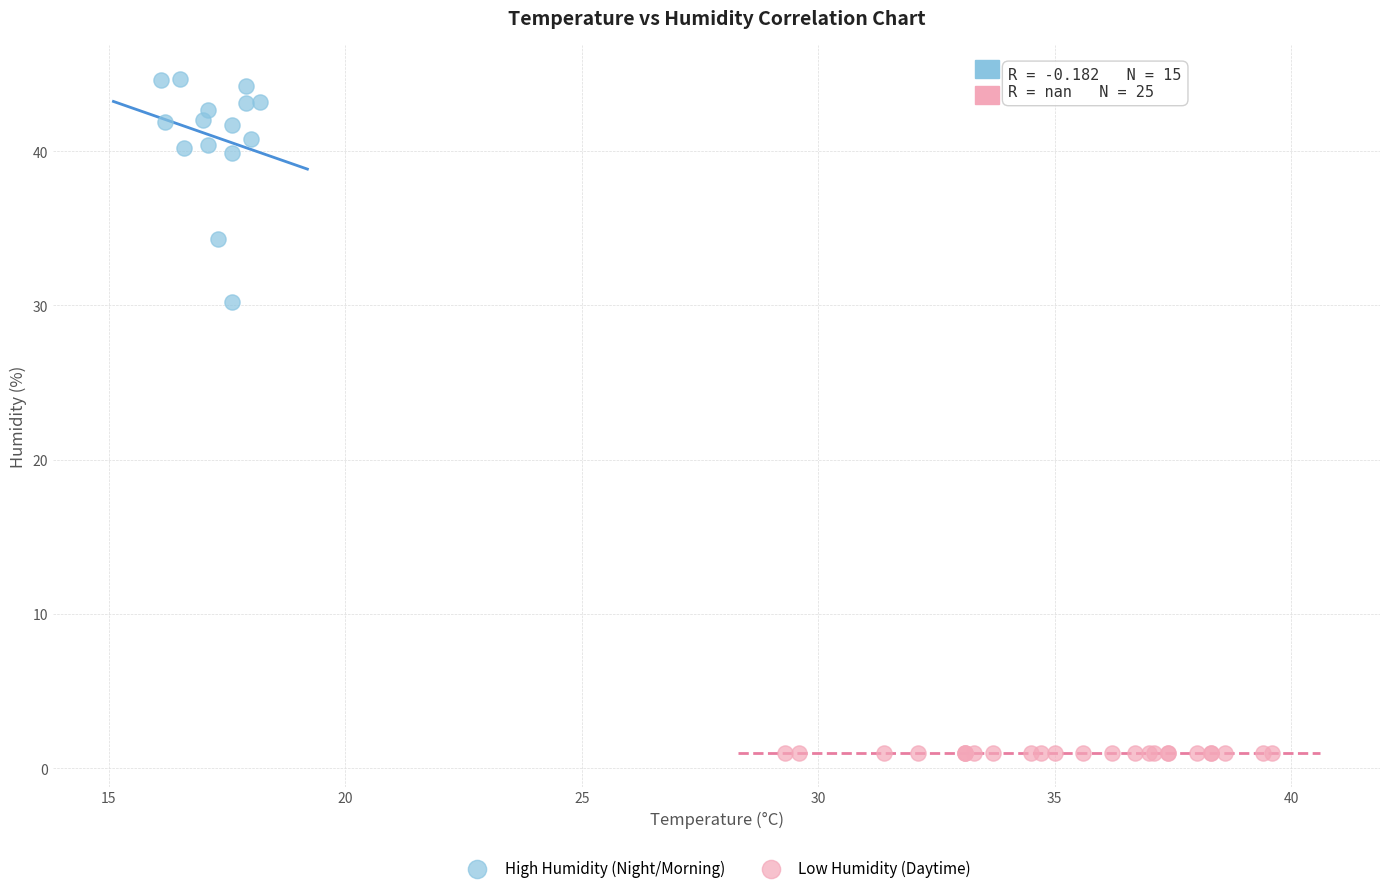

Which series reaches the maximum Y coordinate?

High Humidity (Night/Morning)